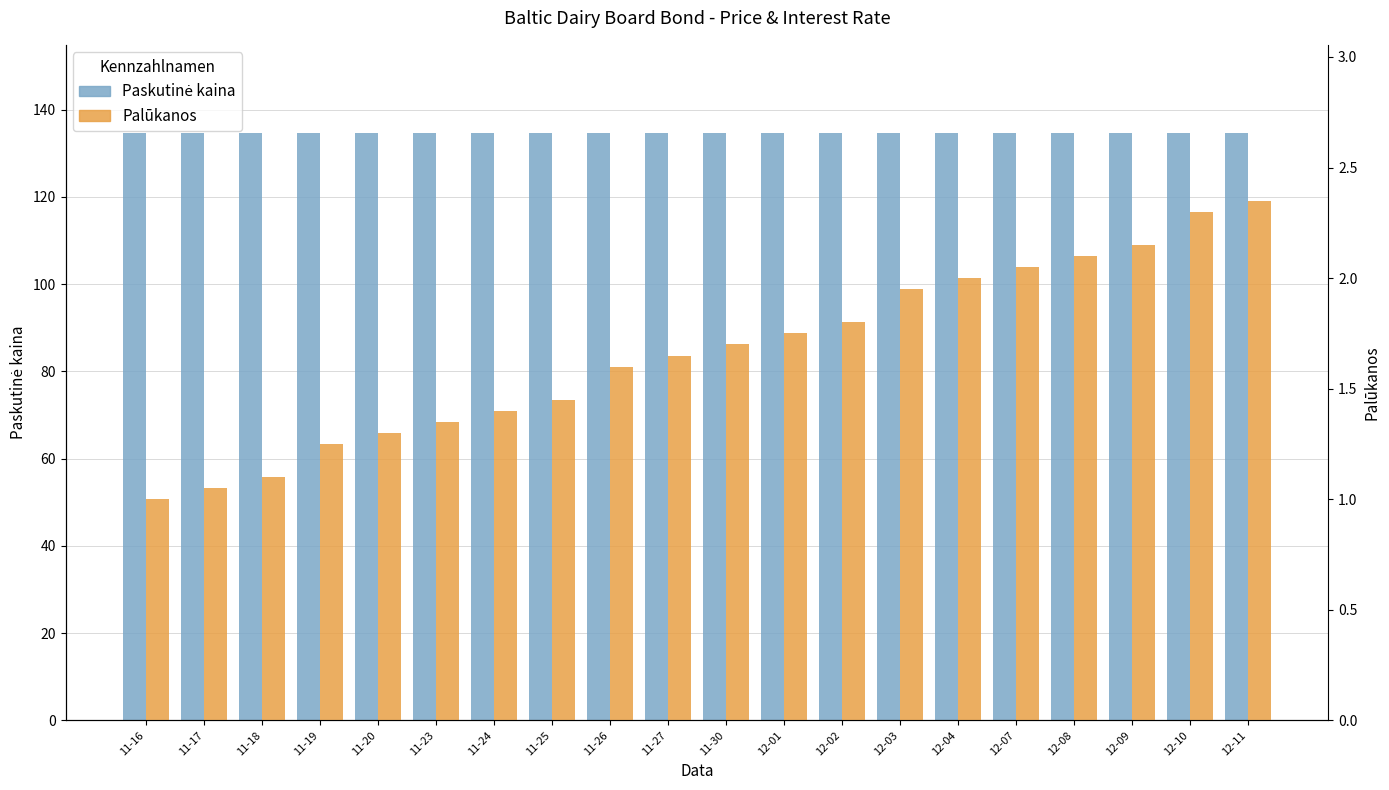

Is the value of Paskutinė kaina at 11-24 greater than the value of Palūkanos at 12-04?

Yes